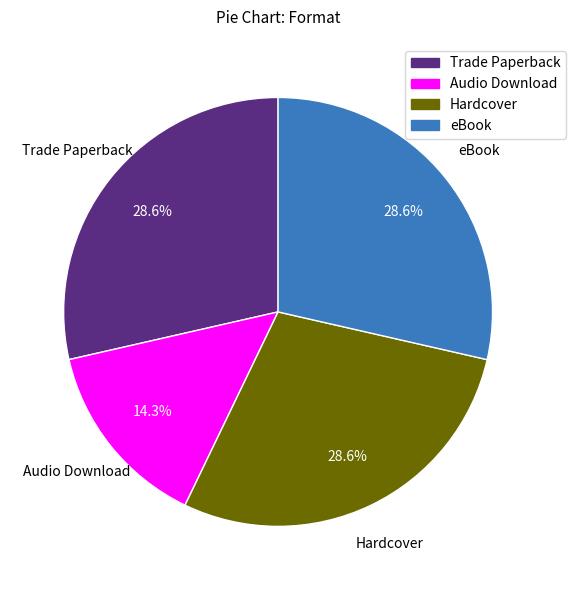

Approximately how many times larger is the value at Trade Paperback compared to Audio Download?

2.0